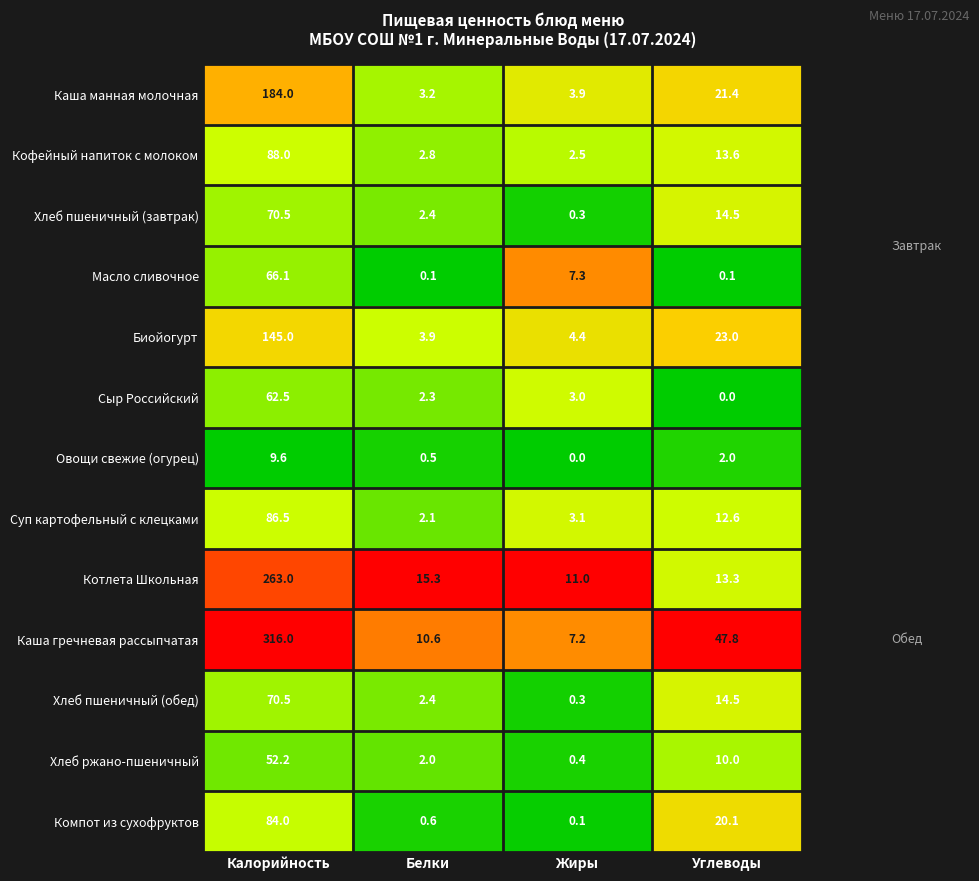

Which series changed the most between Калорийность and Жиры?

Каша гречневая рассыпчатая